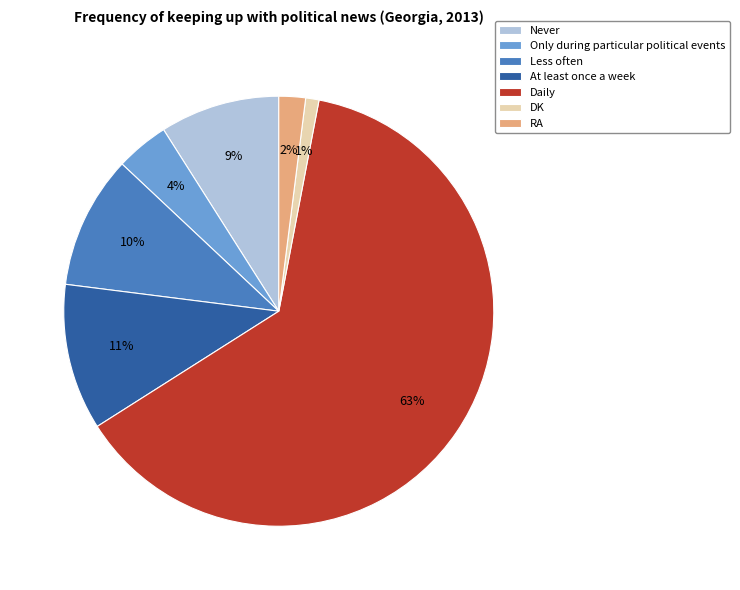

To the nearest percent, what is the average slice percentage?

14%